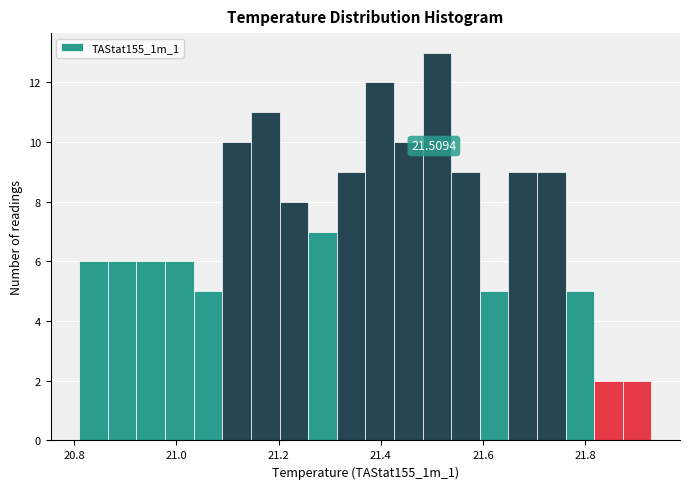

Around what value on the x-axis is the tallest bar? Give the approximate position of its centre, as read against the axis.

21.50